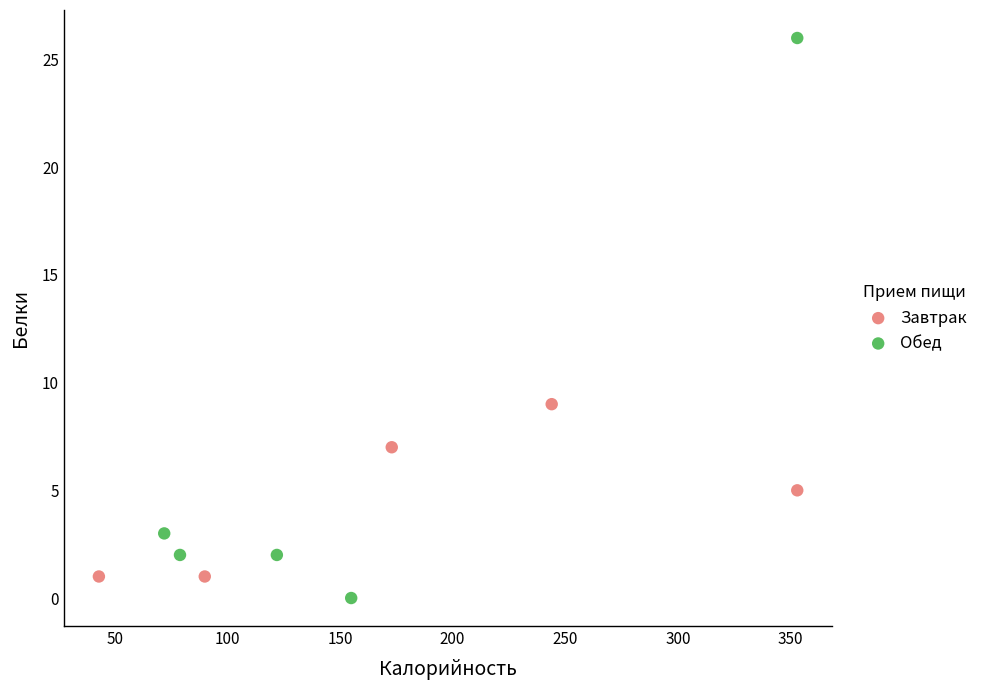

Which series has the widest spread of Y values?

Обед